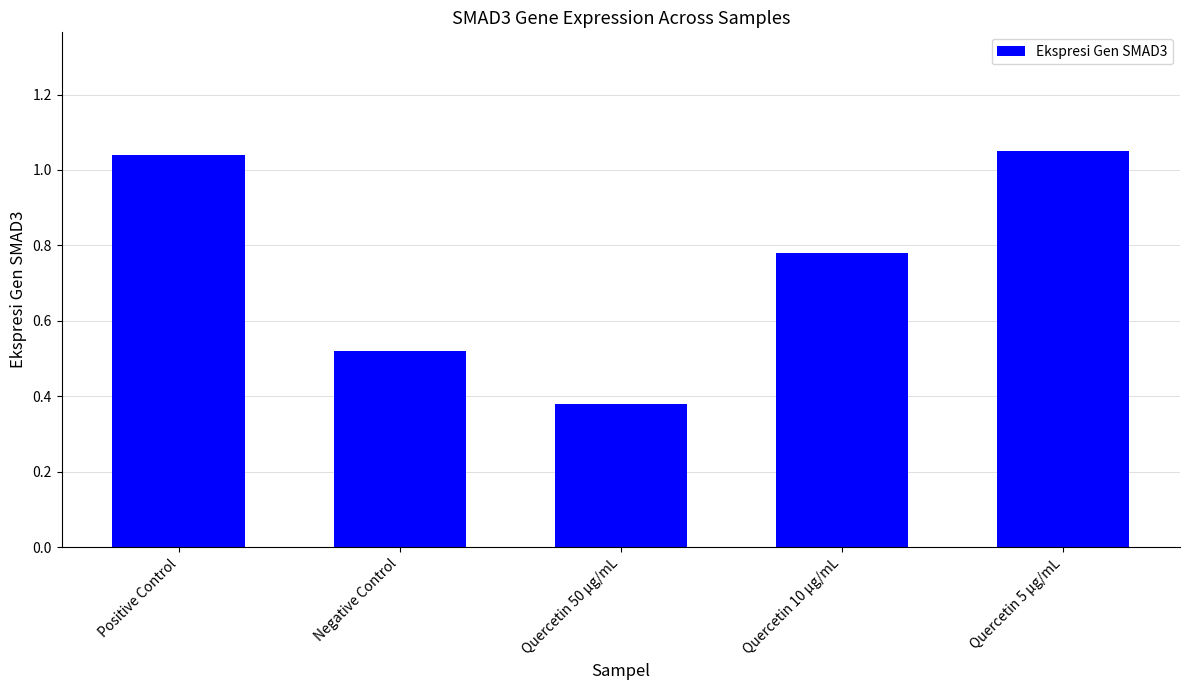

What is the label of the 4th bar from the left?

Quercetin 10 µg/mL